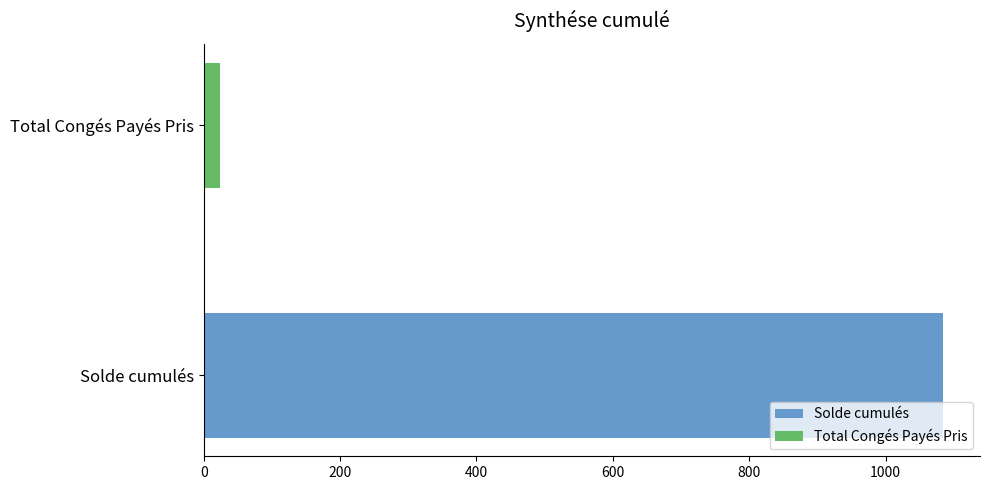

Which series has the largest range (max minus min)?

Solde cumulés